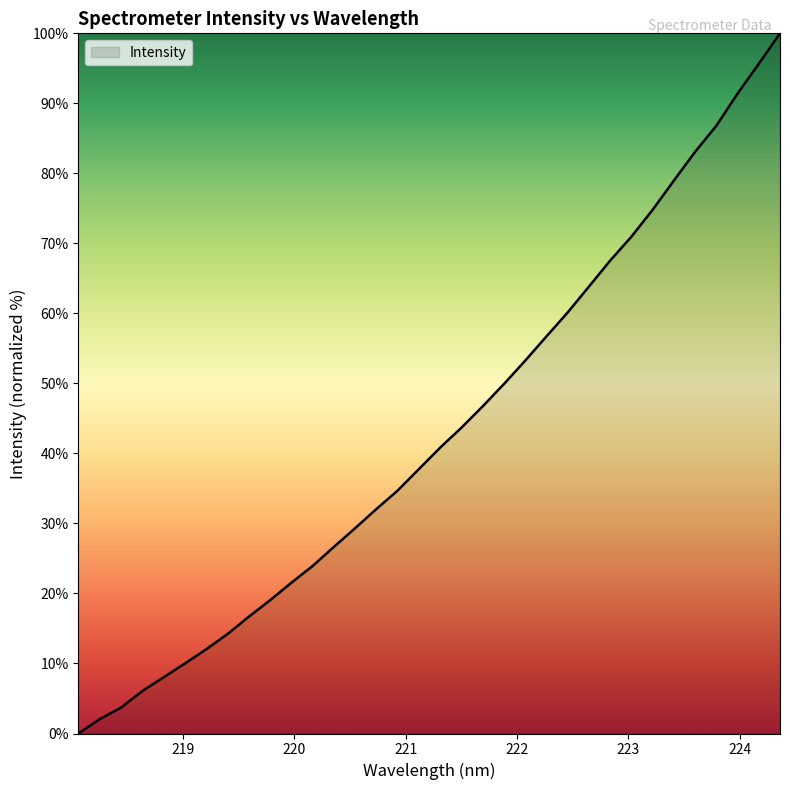

What is the greatest value displayed?

100.0